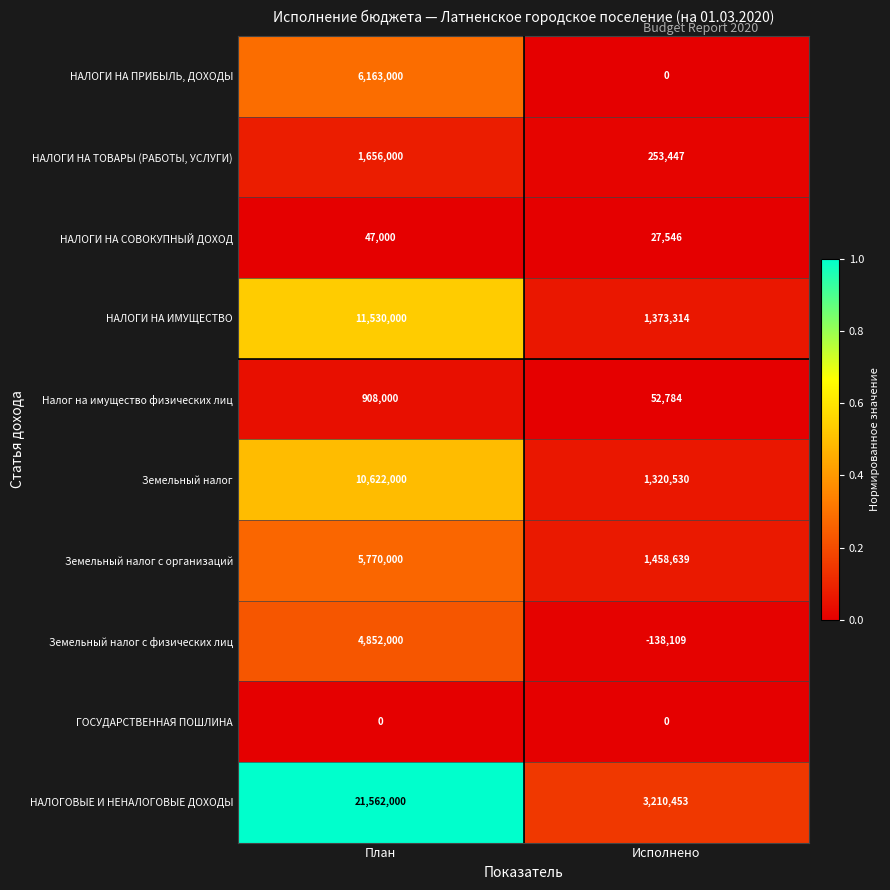

What is the minimum value shown in the chart?

-138109